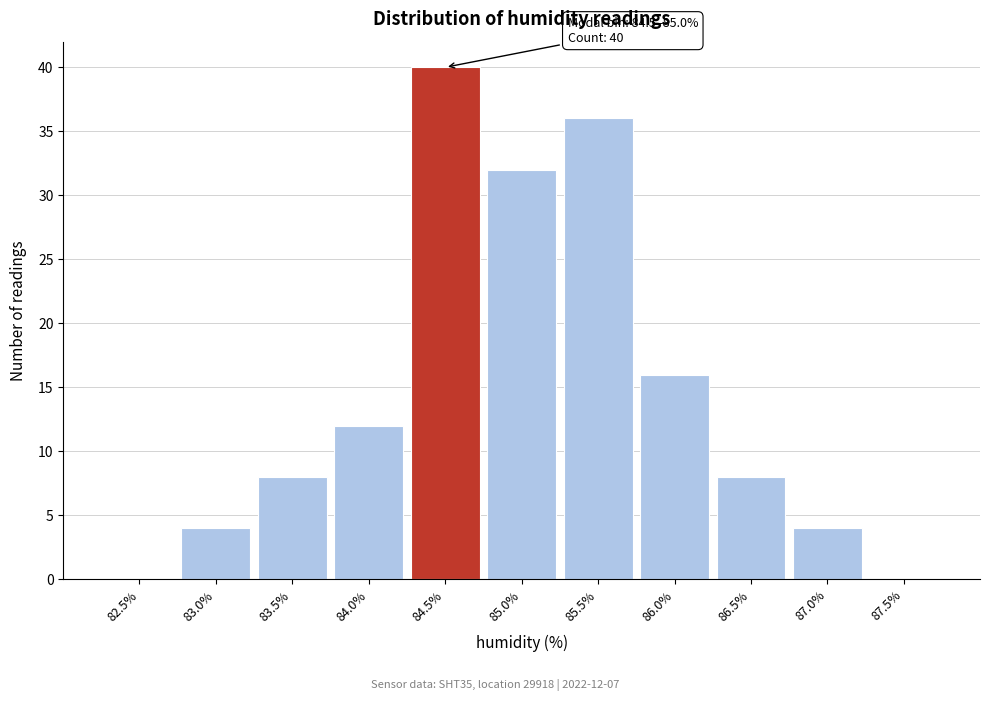

What is the sum of the values at 87.0% and 83.5%?

12